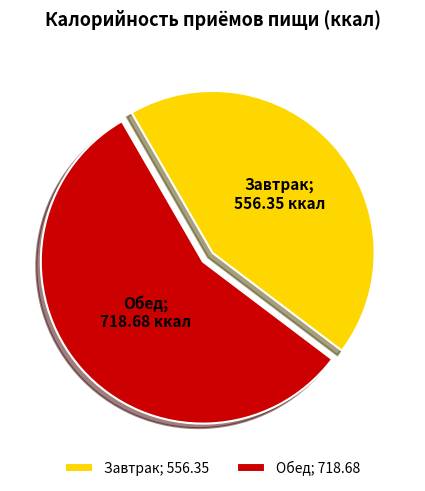

What is the smallest slice in the pie chart?

Завтрак